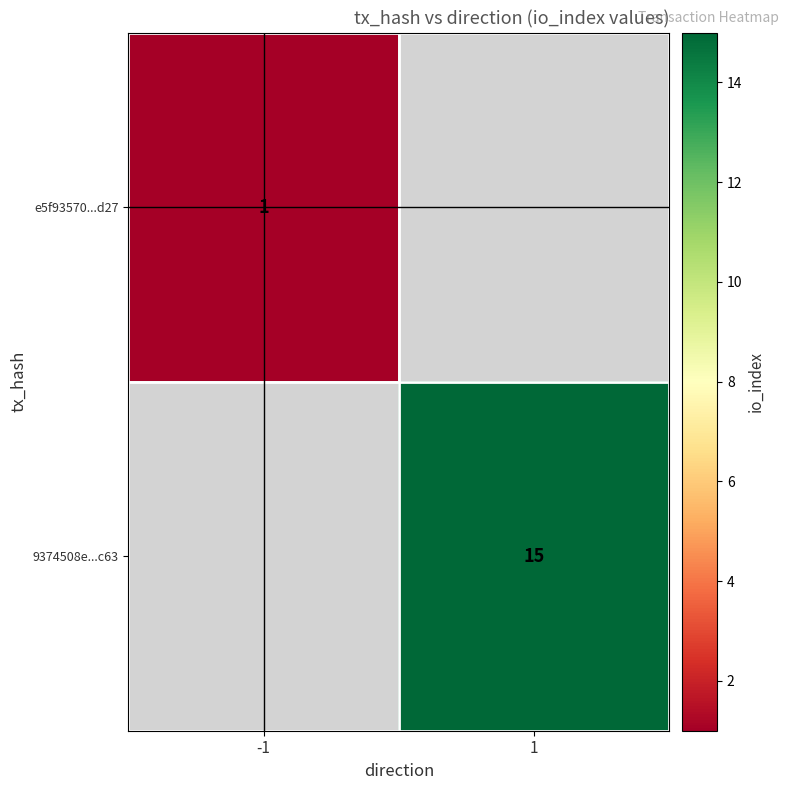

True or false: e5f93570...d27 has a value of 0 at -1.

False